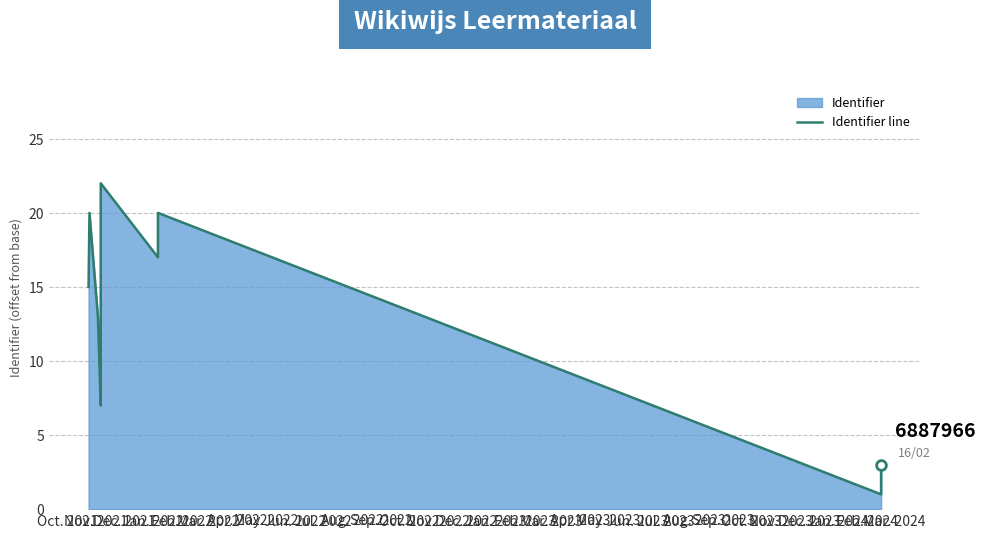

What is the difference between the second highest and minimum values?

19